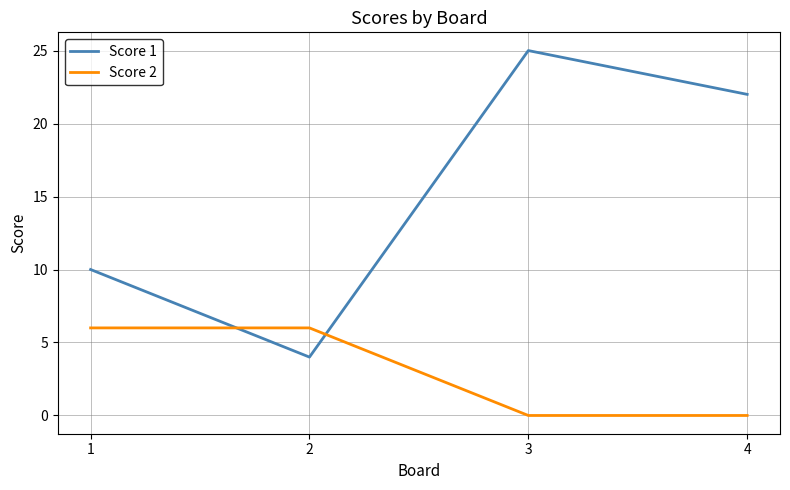

How many lines are shown in the chart?

2